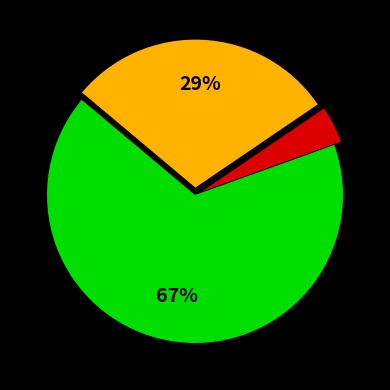

Does any single category account for the majority?

Yes